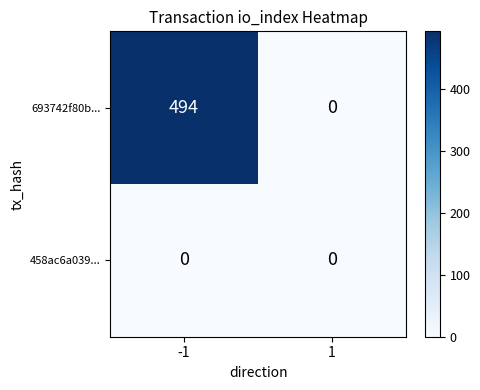

Which category has the highest value across all series?

-1